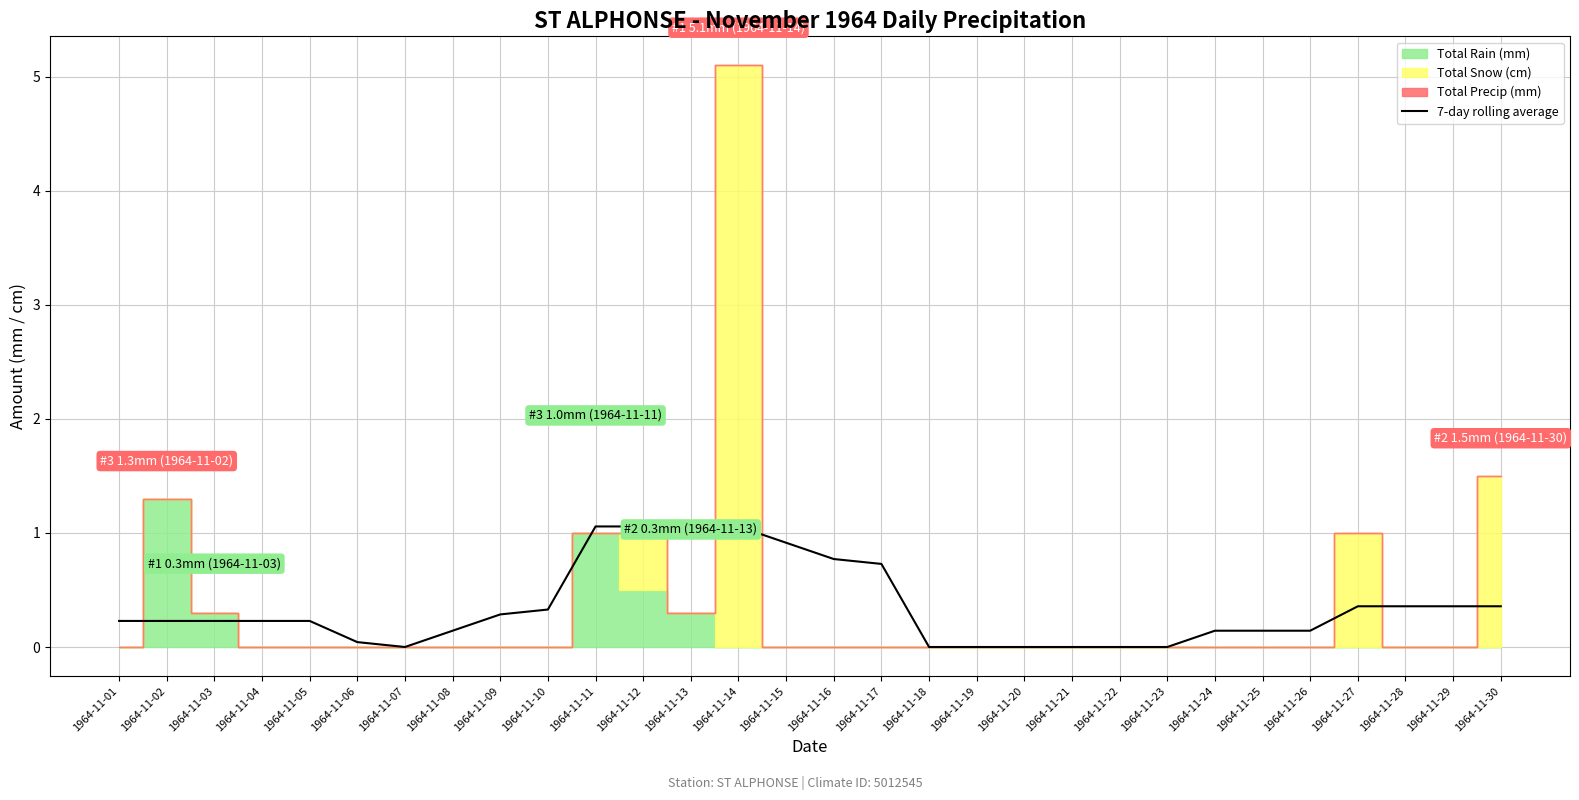

The value at 1964-11-01 is 0.0. True or false?

False